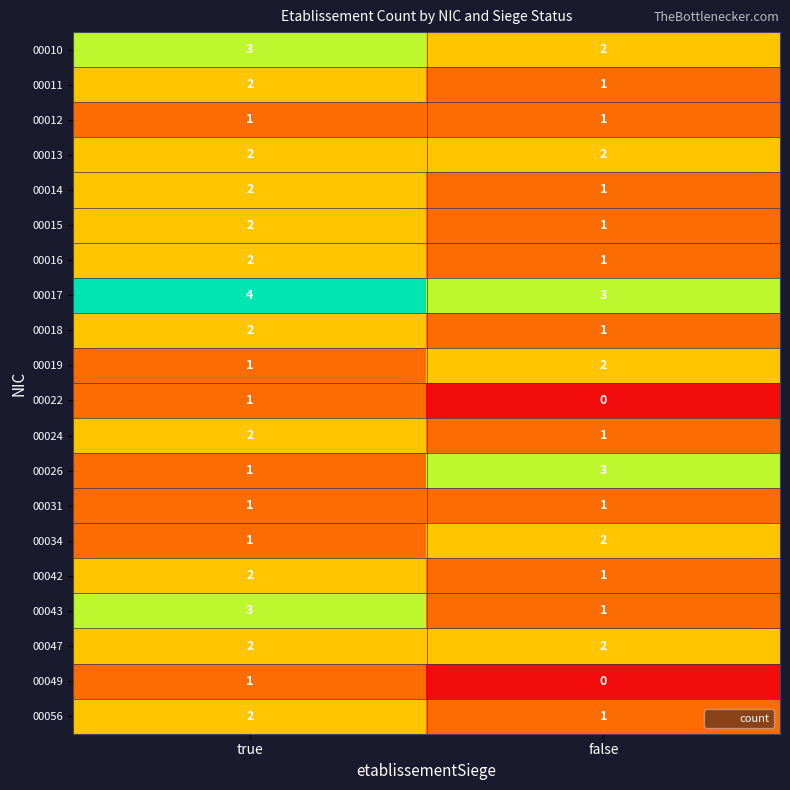

What is the sum of all 00047 values?

4